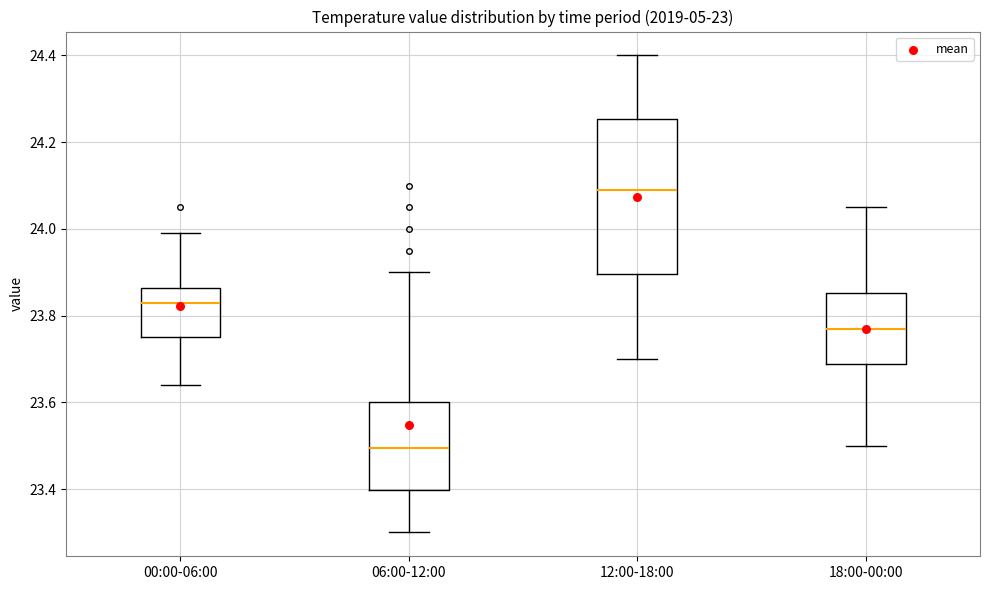

Where does the median line of the box for 12:00-18:00 sit on the y-axis? The values are not printed on the chart, so give them approximately, as read against the axis.

24.10